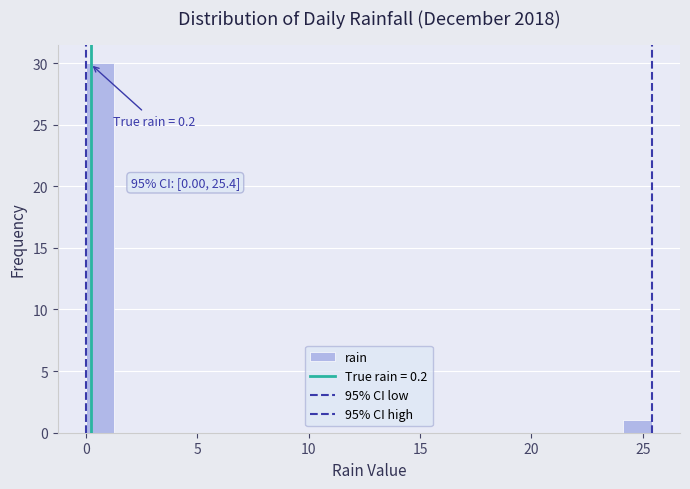

Read against the x-axis, roughly where is the centre of the tallest bar?

0.5